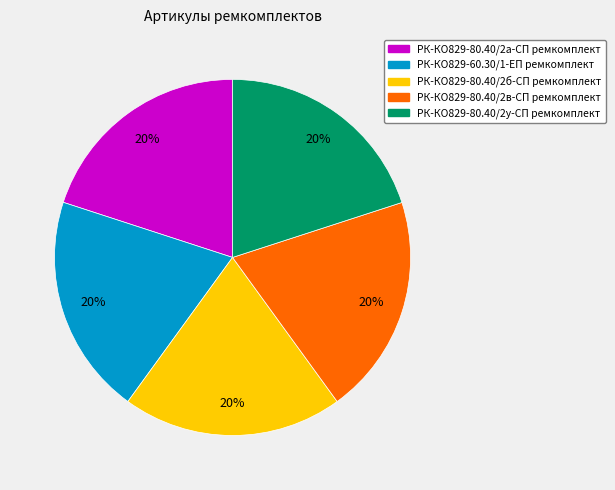

To the nearest percent, what percentage of the pie is РК-КО829-60.30/1-ЕП ремкомплект?

20%